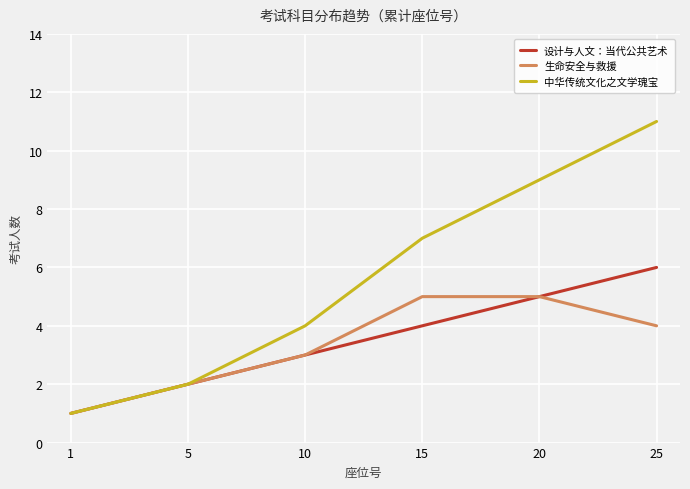

Which series has the largest total across all categories?

中华传统文化之文学瑰宝